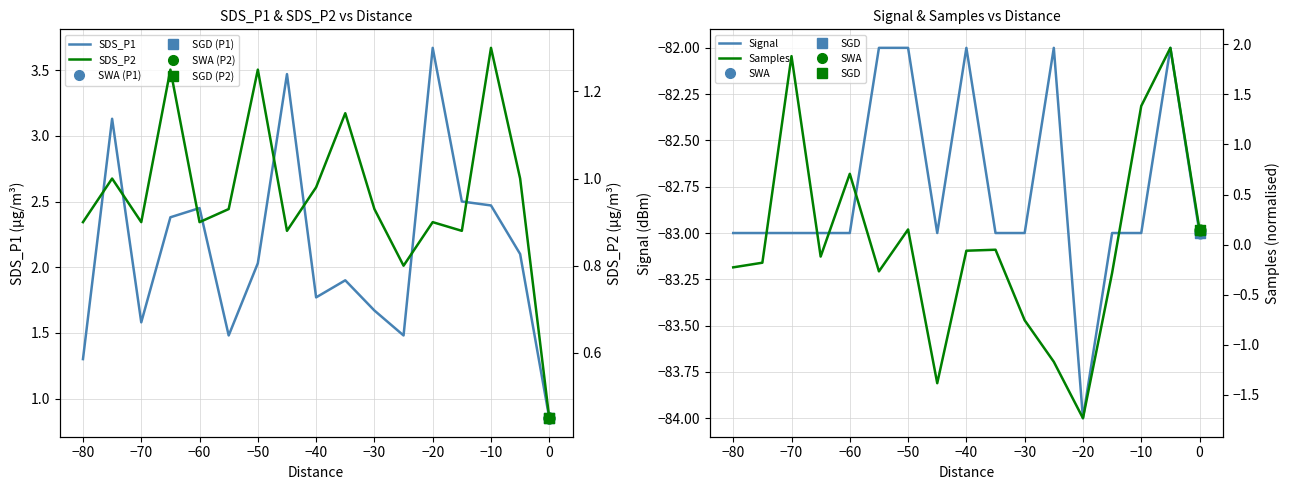

Which series has the largest total across all categories?

SDS_P1